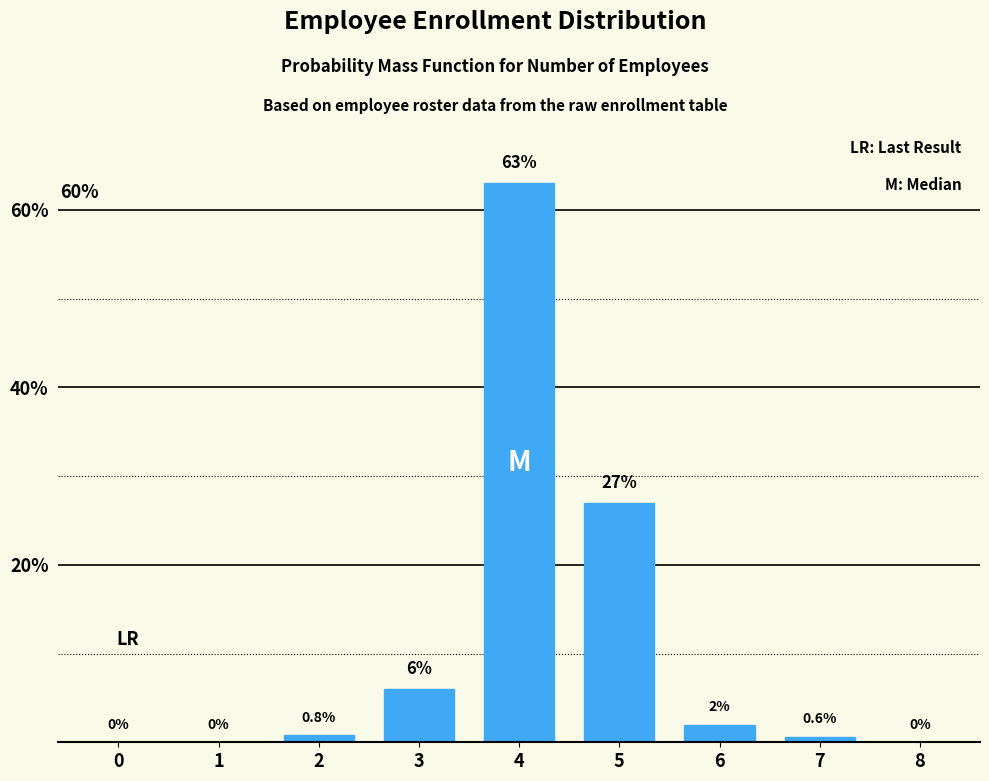

Reading right to left, transcribe all the data shown in this chart.

8=0.0	7=0.6	6=2.0	5=27.0	4=63.0	3=6.0	2=0.8	1=0.0	0=0.0